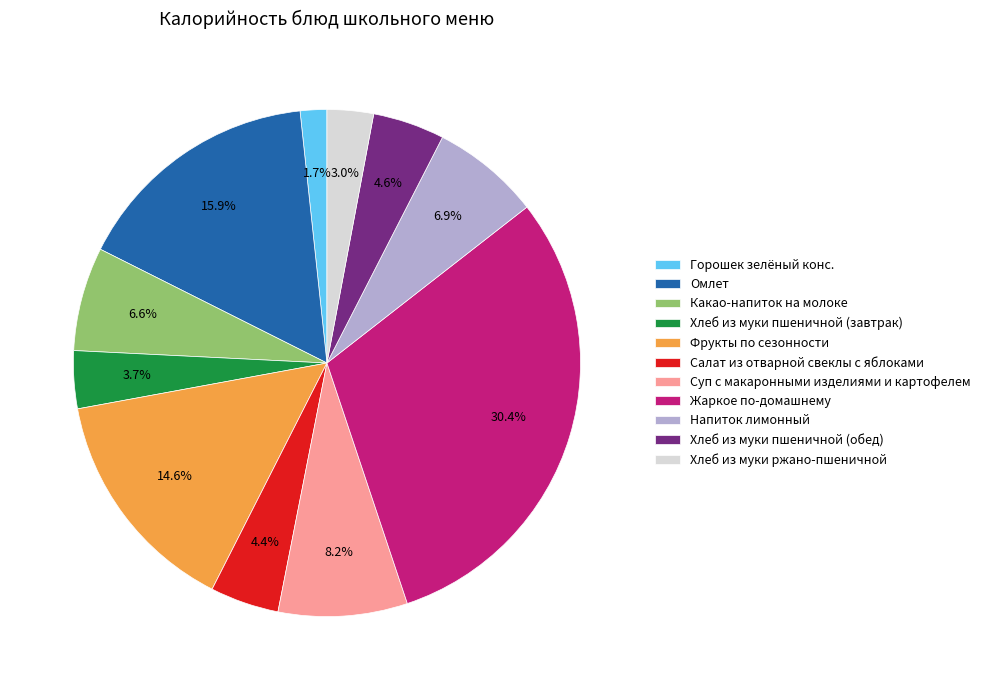

Which slice is the smallest?

Горошек зелёный конс.